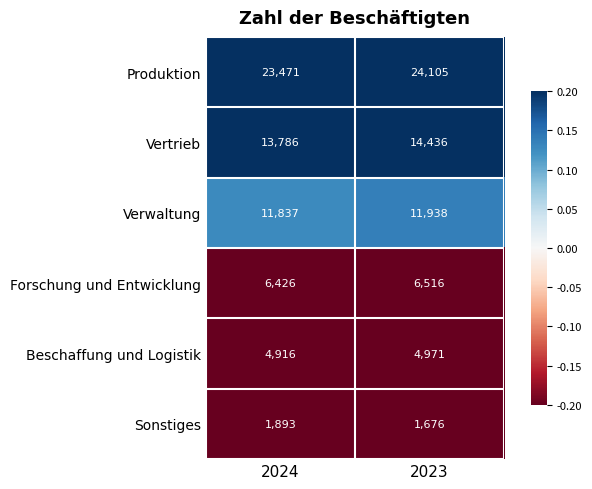

Where is Beschaffung und Logistik nearest to the value 4943?

2024